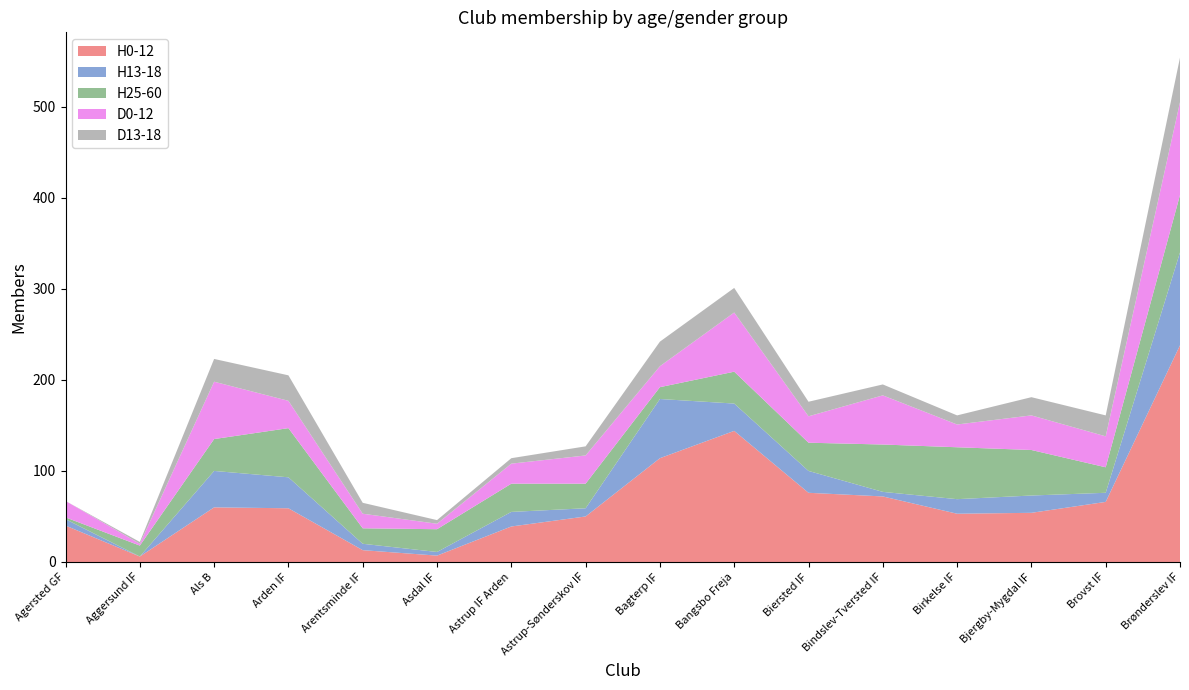

Reading right to left, extract all data points from this chart.

H0-12: 238	66	54	53	72	76	144	114	50	39	7	13	59	60	6	40
H13-18: 102	10	19	16	5	24	30	65	9	16	4	7	34	40	0	7
H25-60: 63	28	50	57	52	31	35	13	27	31	25	17	54	35	12	2
D0-12: 102	34	38	25	54	29	65	23	31	22	6	16	30	63	2	18
D13-18: 49	23	20	10	12	16	27	27	10	6	4	12	28	25	2	0